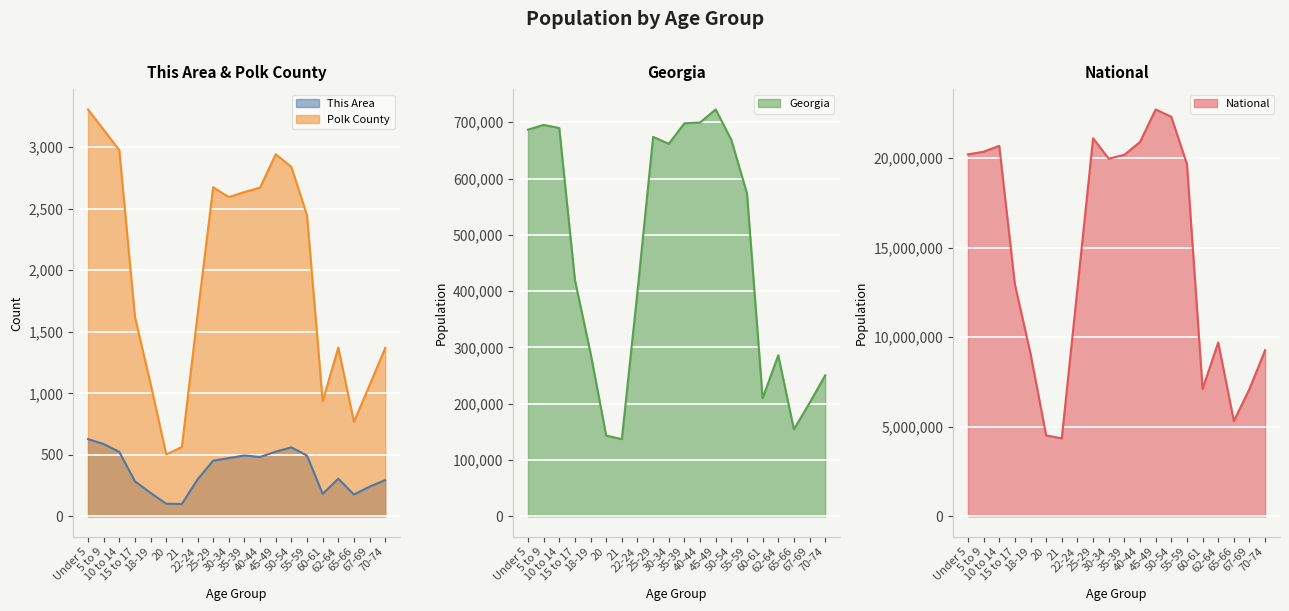

True or false: National and This Area cross at least once.

False